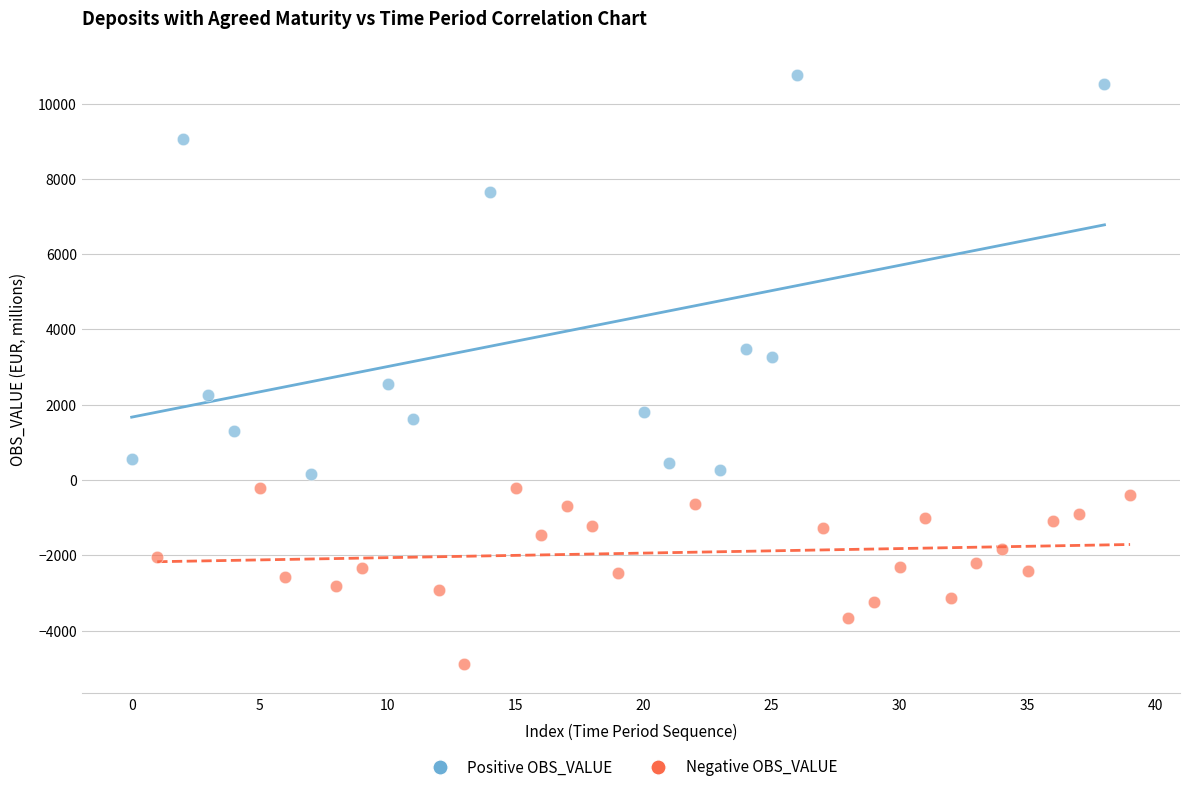

Which series has the widest spread of Y values?

Positive OBS_VALUE